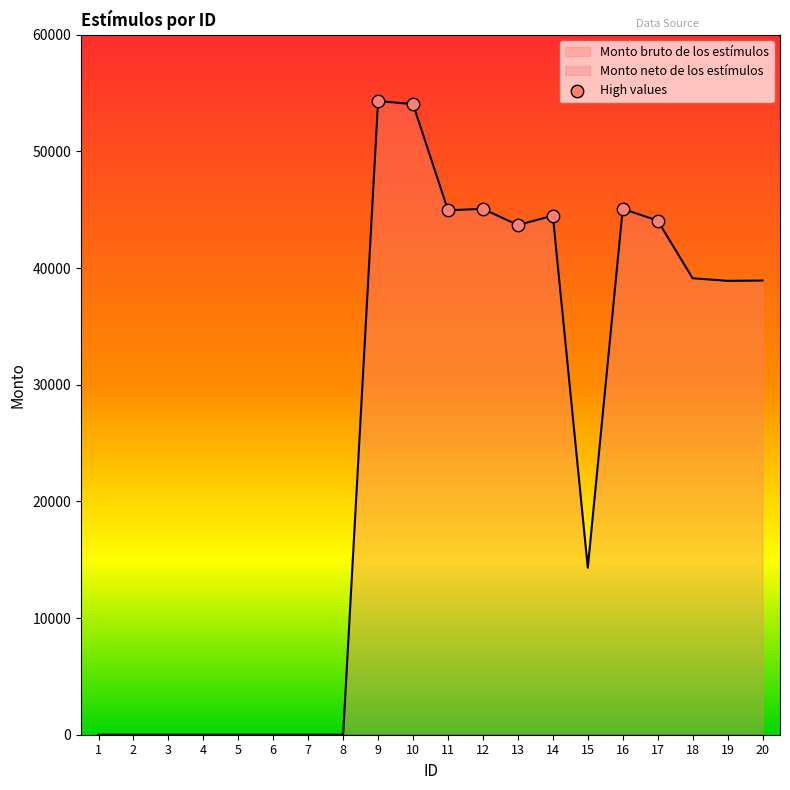

The value of Monto bruto de los estímulos at 17 is 64171.3. True or false?

False